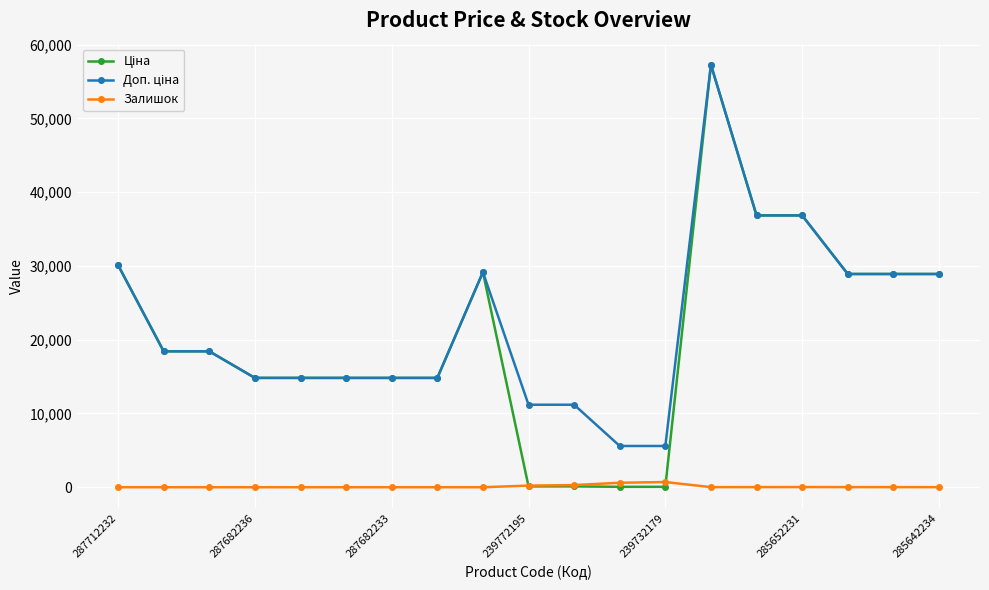

What is the maximum value shown in the chart?

57258.0